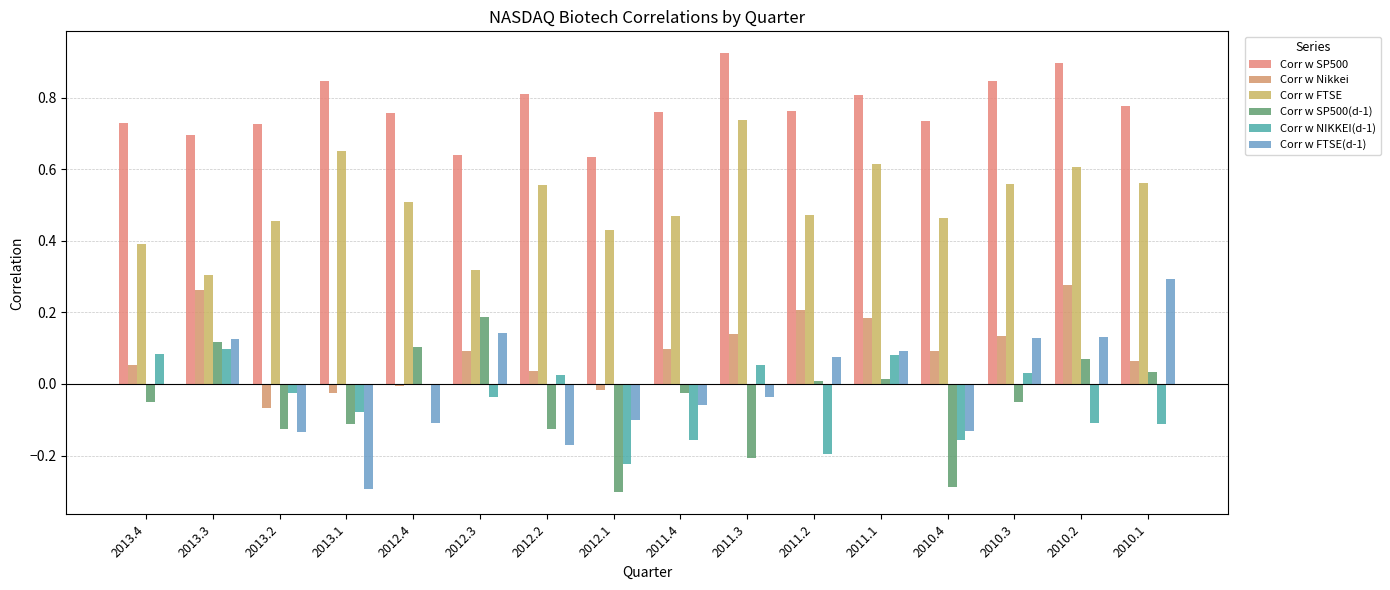

Count the number of categories in the chart.

16